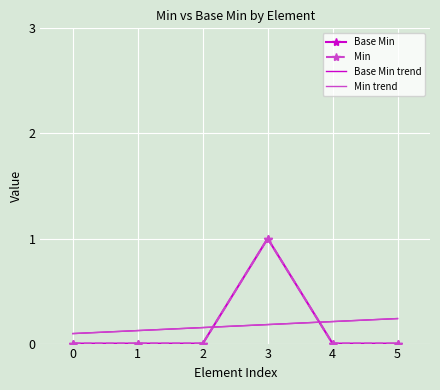

List the labels in order of Base Min value, largest first.

3, 0, 1, 2, 4, 5